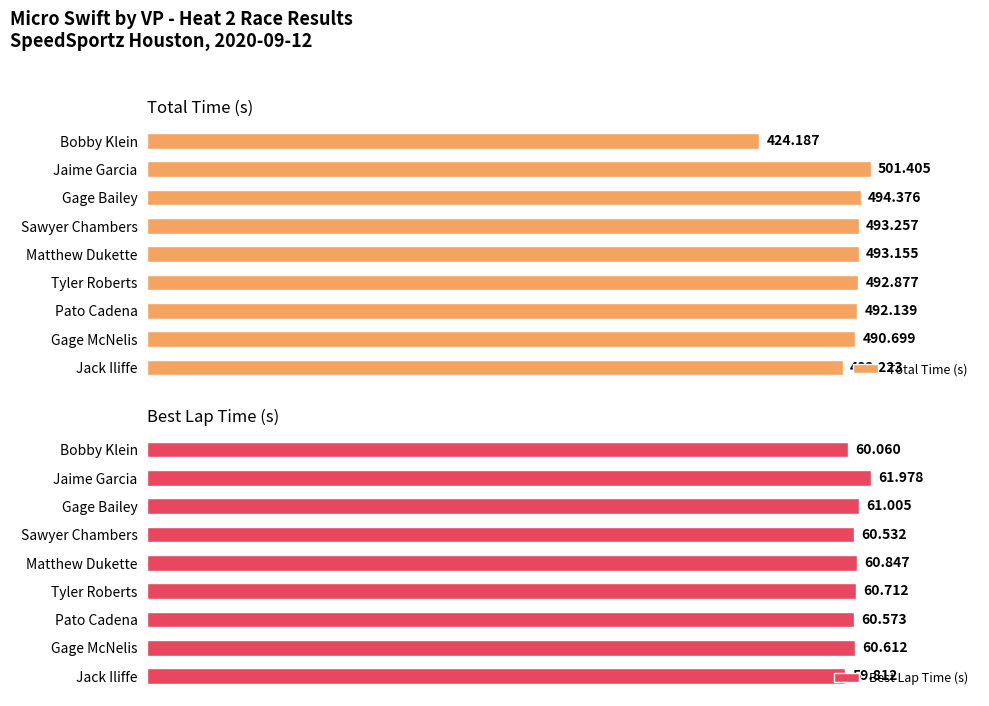

How many data points in Best Lap Time (s) are less than 60?

1